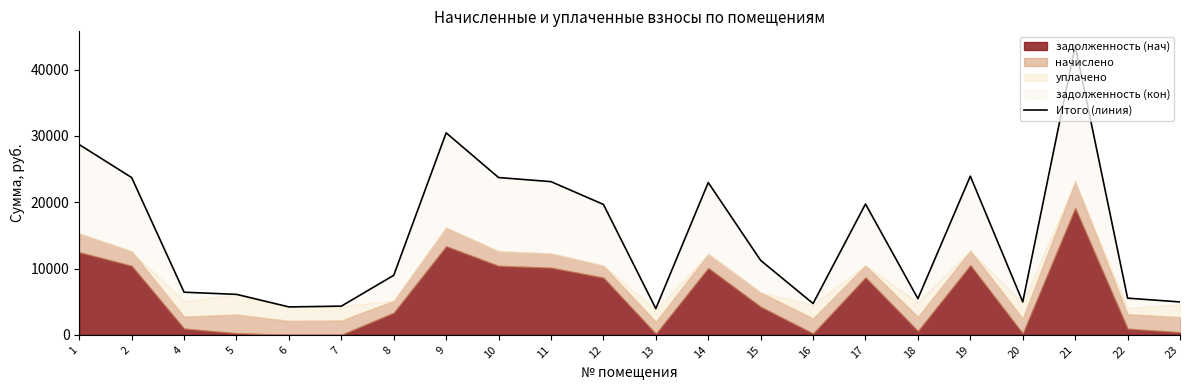

Approximately how many times larger is the value at 22 compared to 12?

0.3